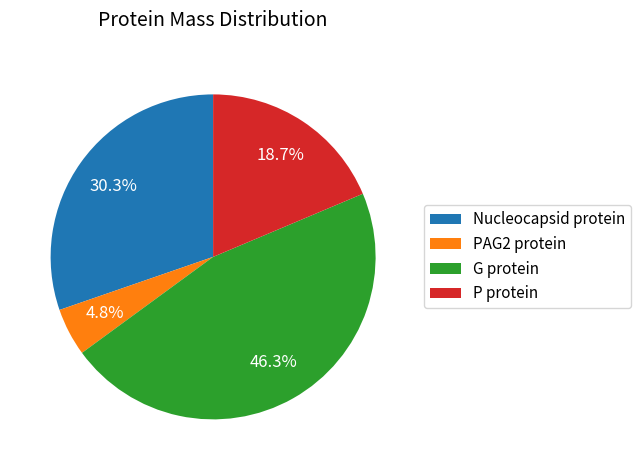

What percentage is NOT represented by G protein?

53.7%